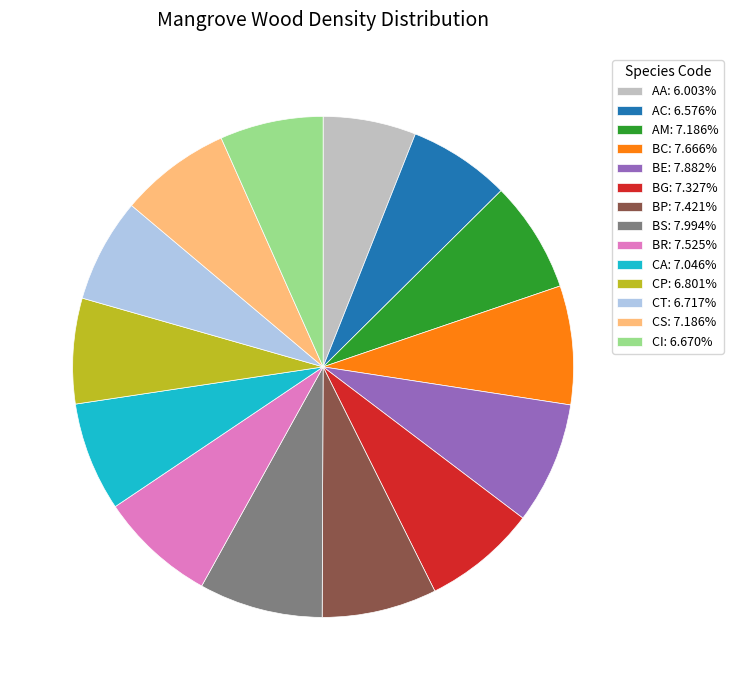

Count the number of slices in the pie.

14